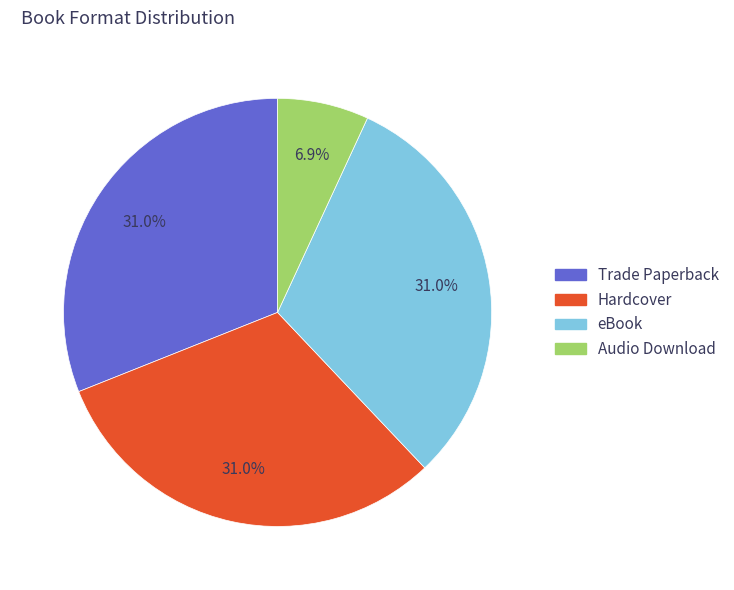

How many segments does this pie chart have?

4